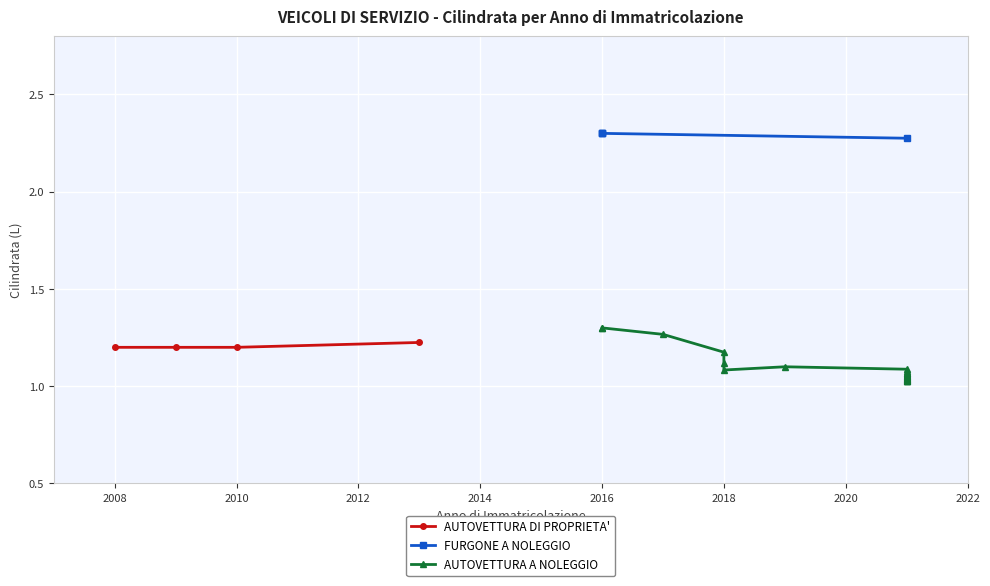

How many AUTOVETTURA DI PROPRIETA' values are between 1 and 2?

4